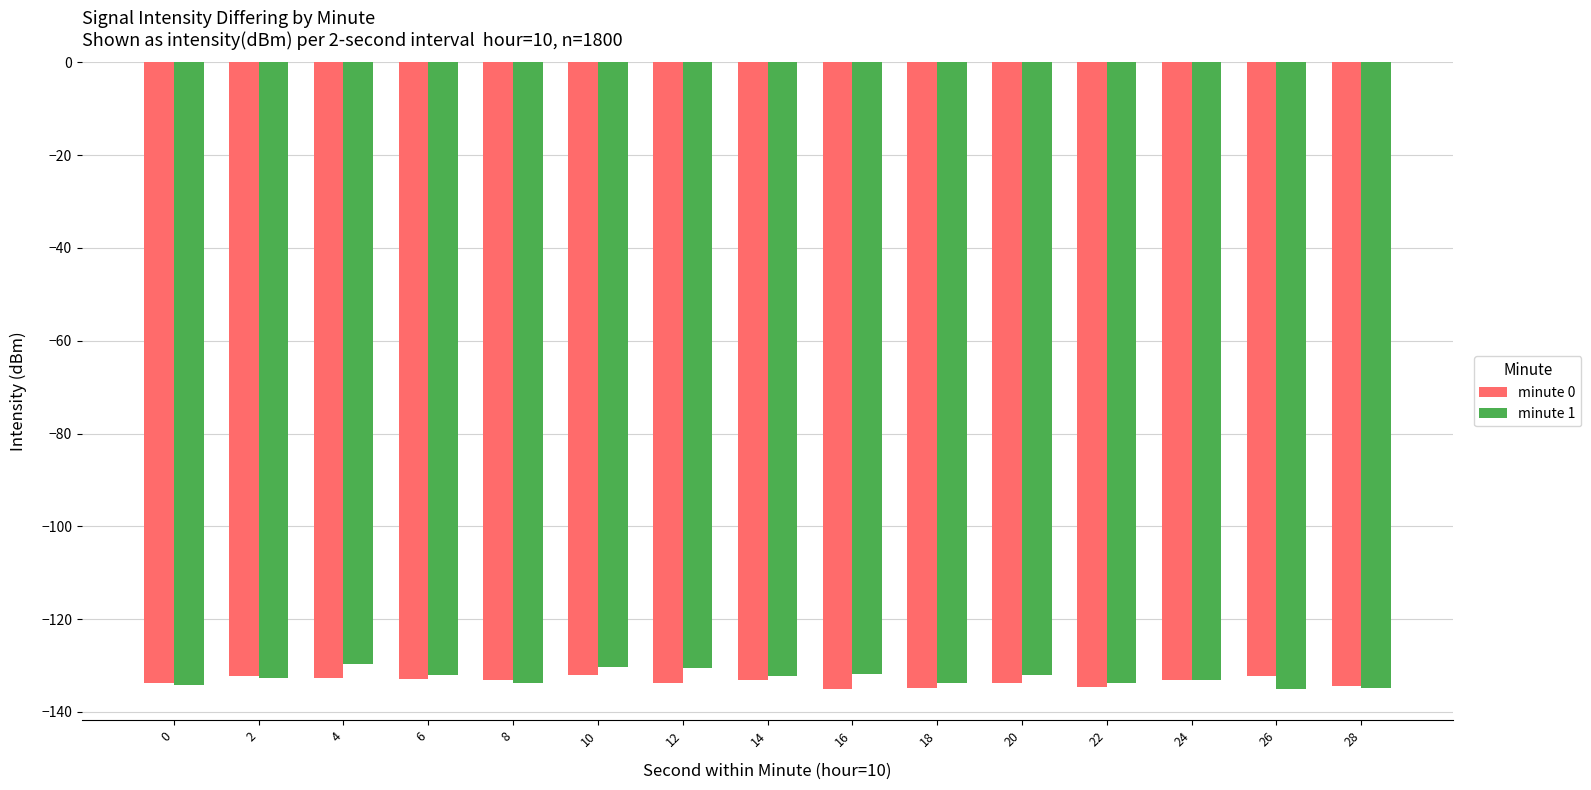

Which series has the widest spread of values?

minute 1